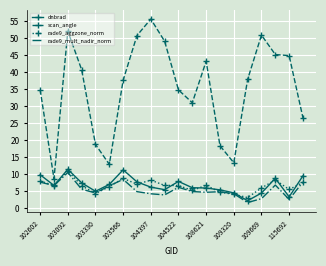

In rade9_mult_nadir_norm, how many points are lower than both neighbors (excluding endpoints)?

6